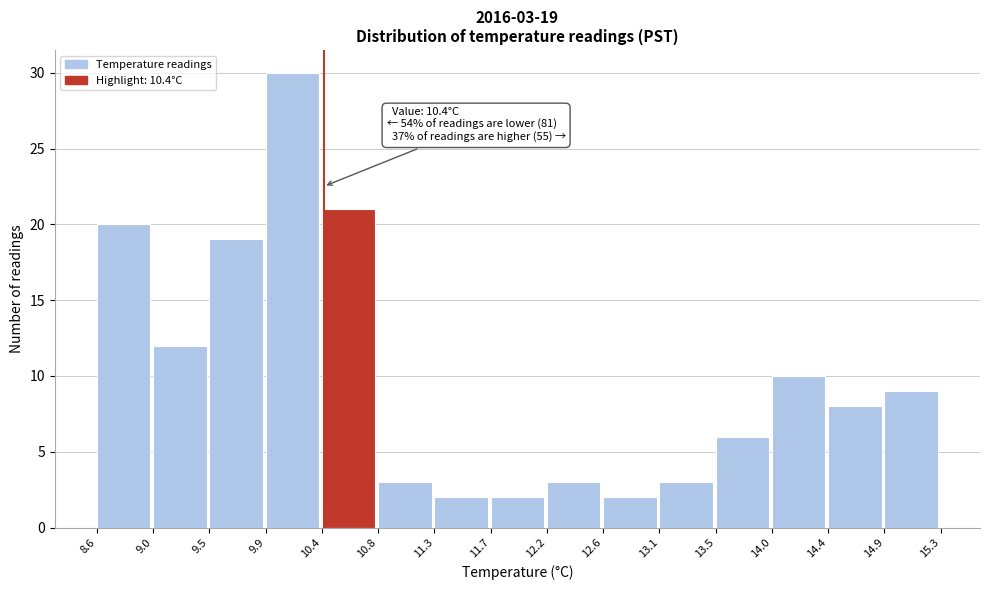

Which range on the x-axis has the tallest bar?

9.9 to 10.4